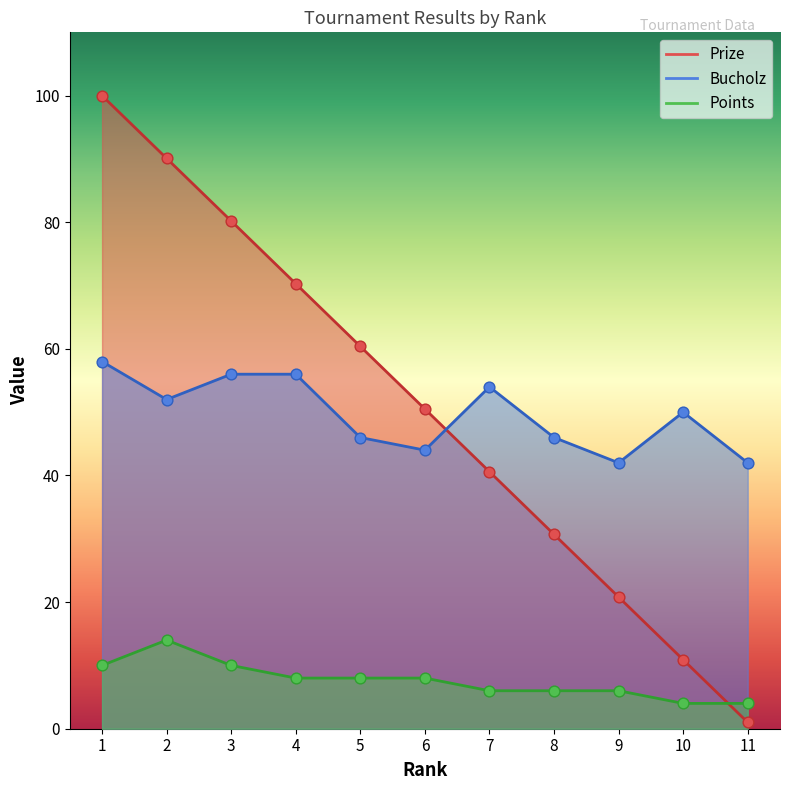

At which category is the sum across all series the highest?

1